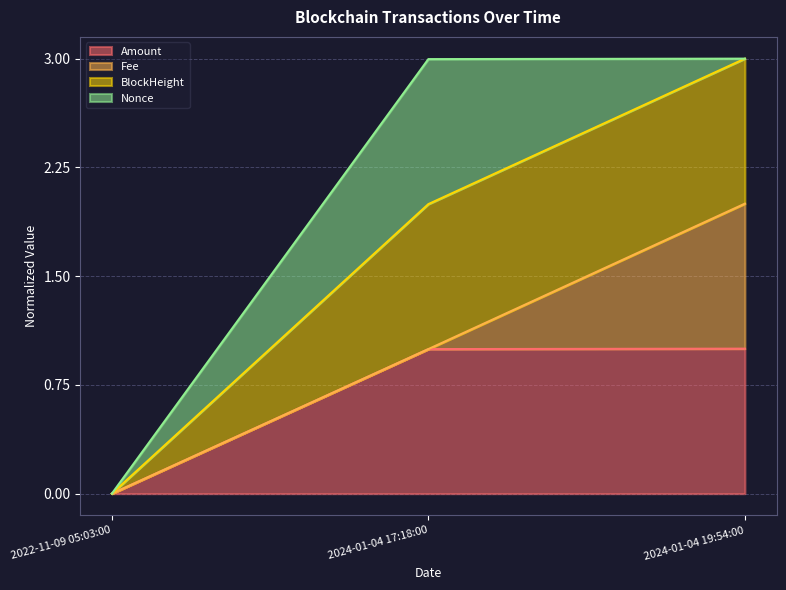

What position from the left is 2024-01-04 17:18:00?

2